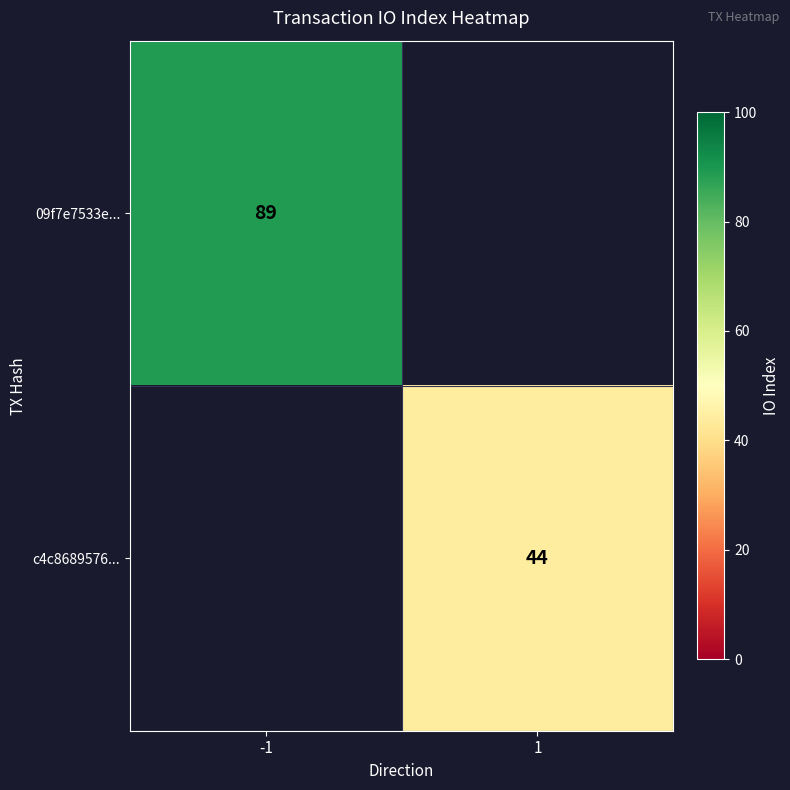

What is the minimum value shown in the chart?

44.0